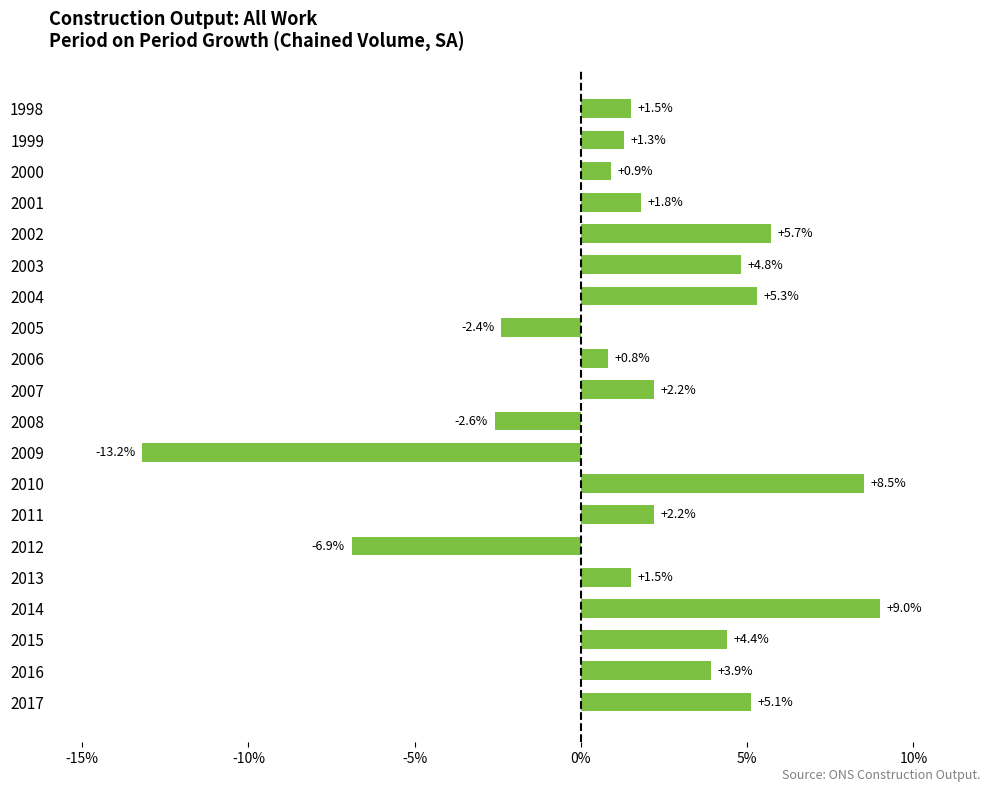

How many bars are there in total?

20